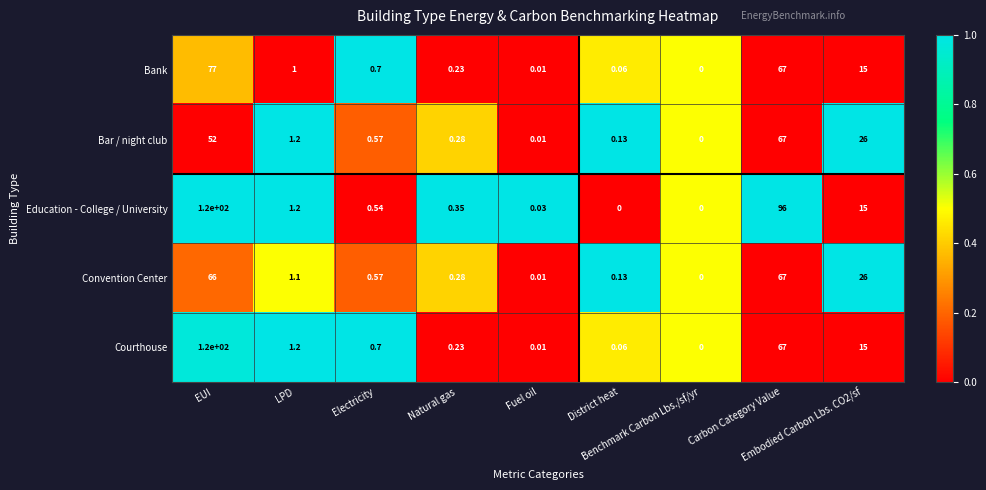

Which series has the largest total across all categories?

Education - College / University